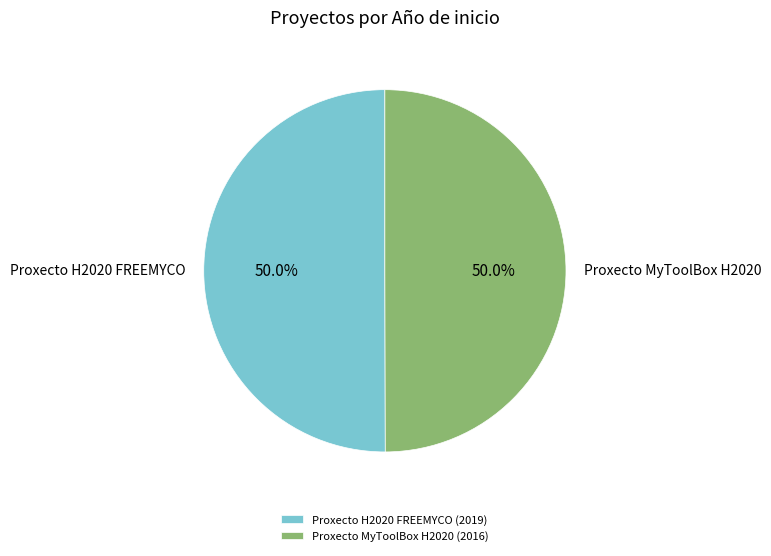

Count the number of slices in the pie.

2